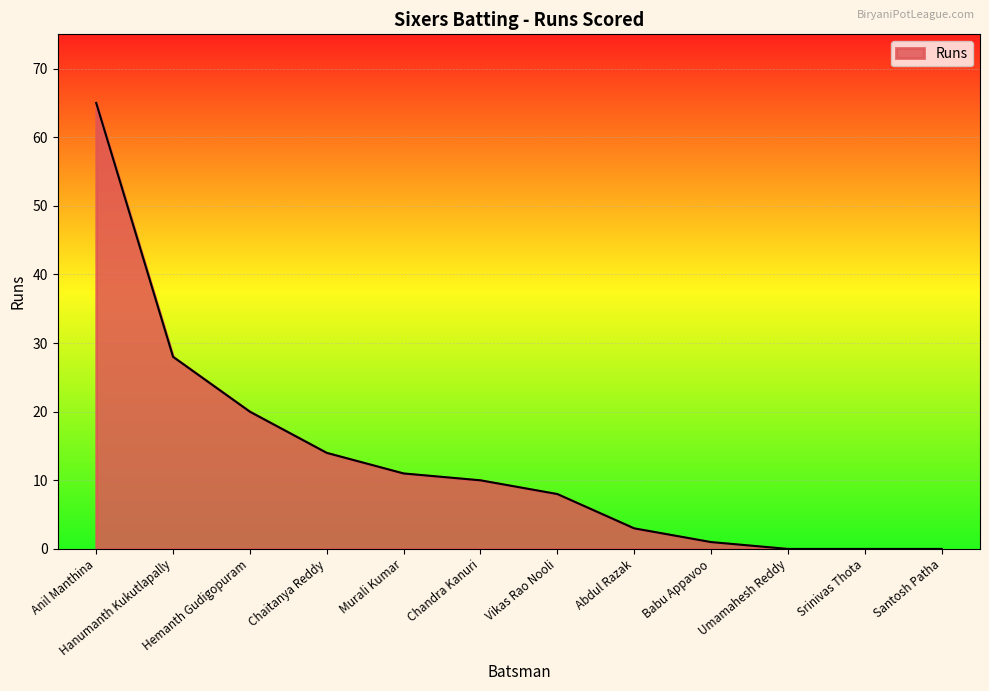

At which label does the data first exceed 10?

Anil Manthina